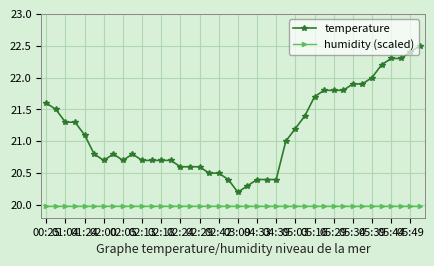

What is the highest value of the temperature series?

22.5